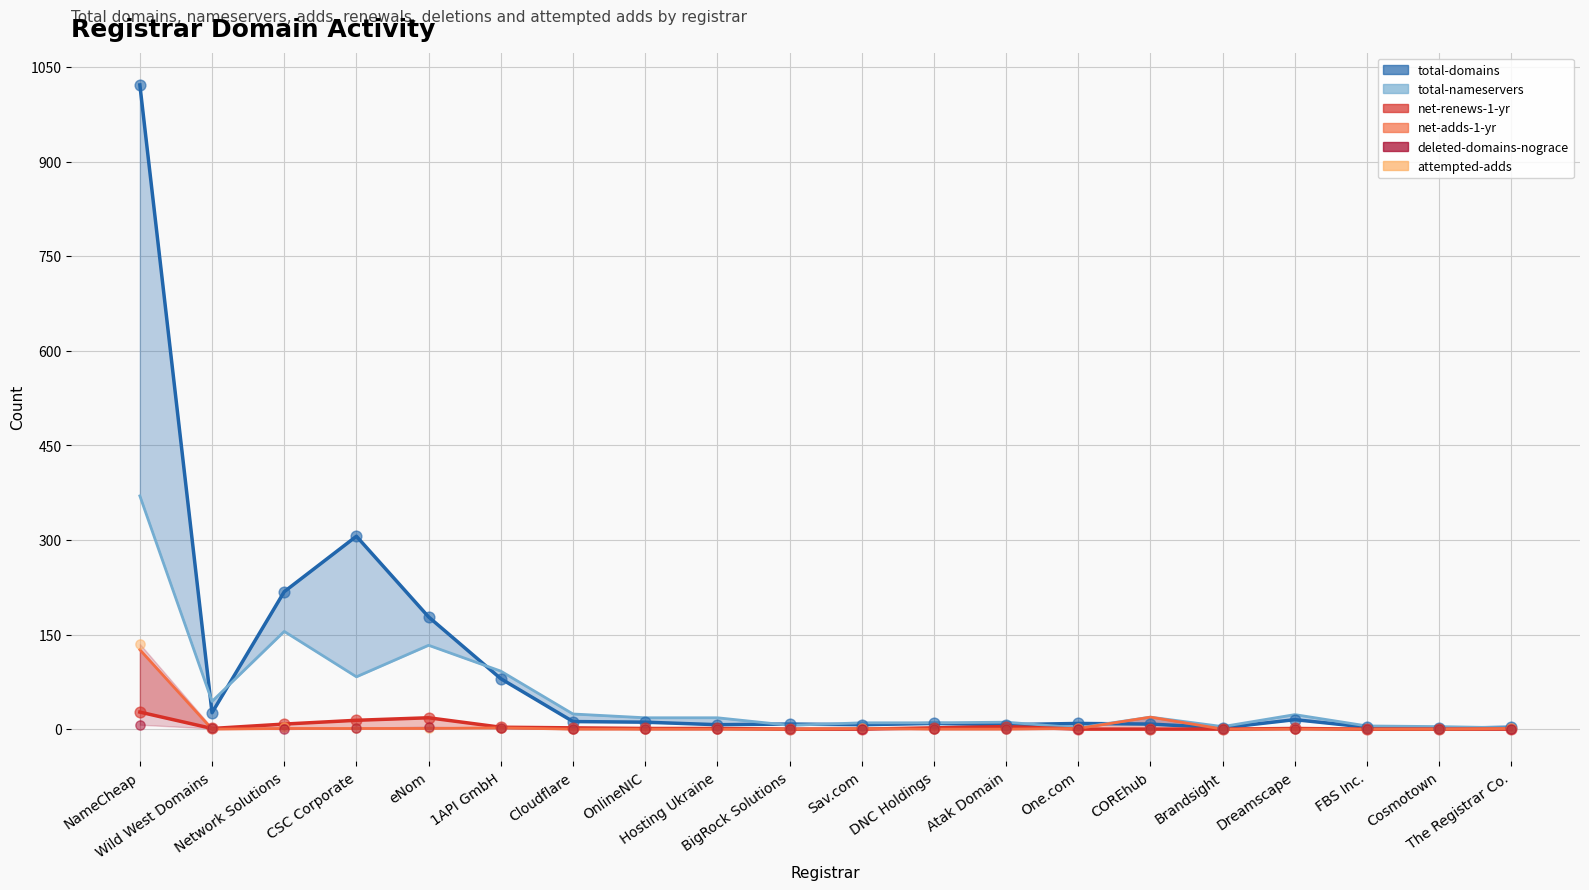

Which series contains the lowest Y value?

net-adds-1-yr